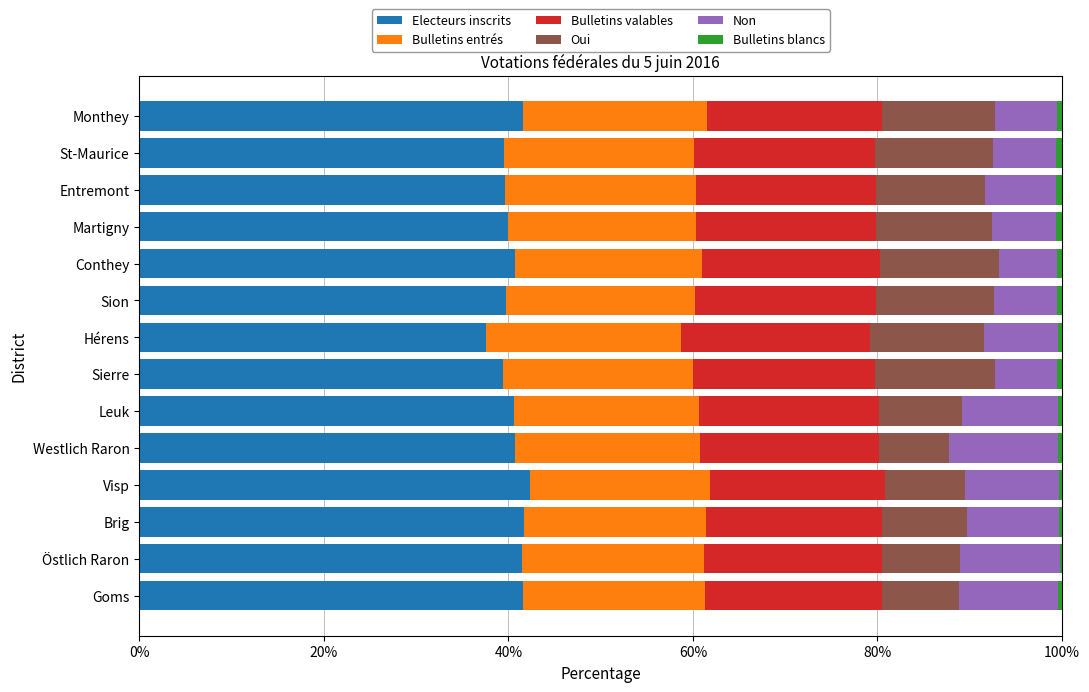

What is the maximum value for Electeurs inscrits?

42.4